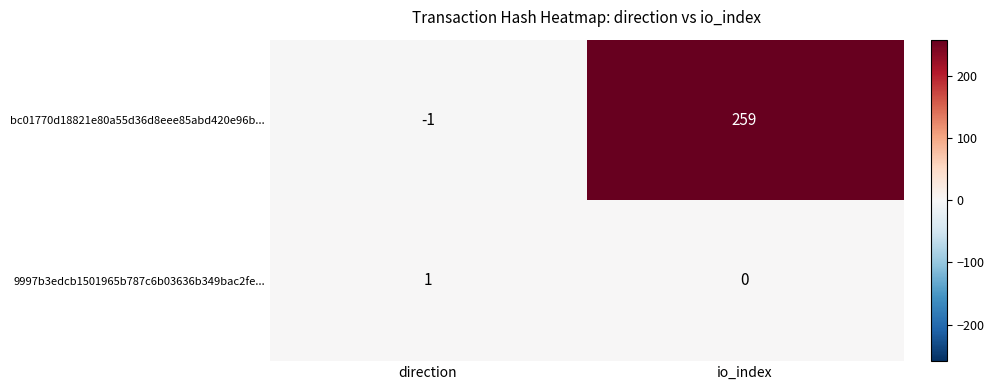

What is the maximum value shown in the chart?

259